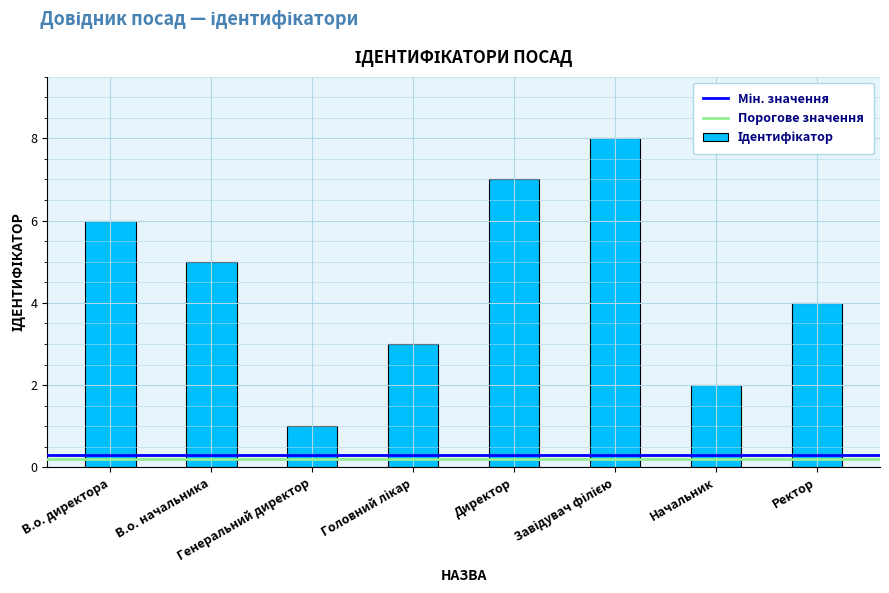

What is the value of the 3rd bar from the left?

1